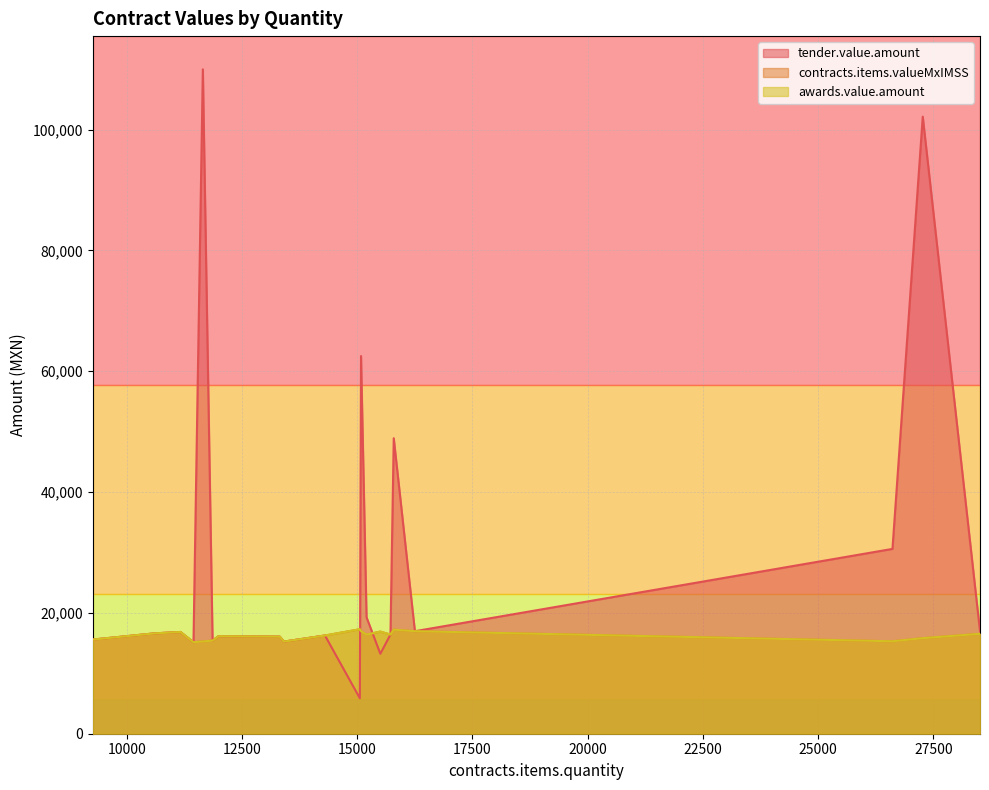

Does the chart have visible grid lines?

Yes